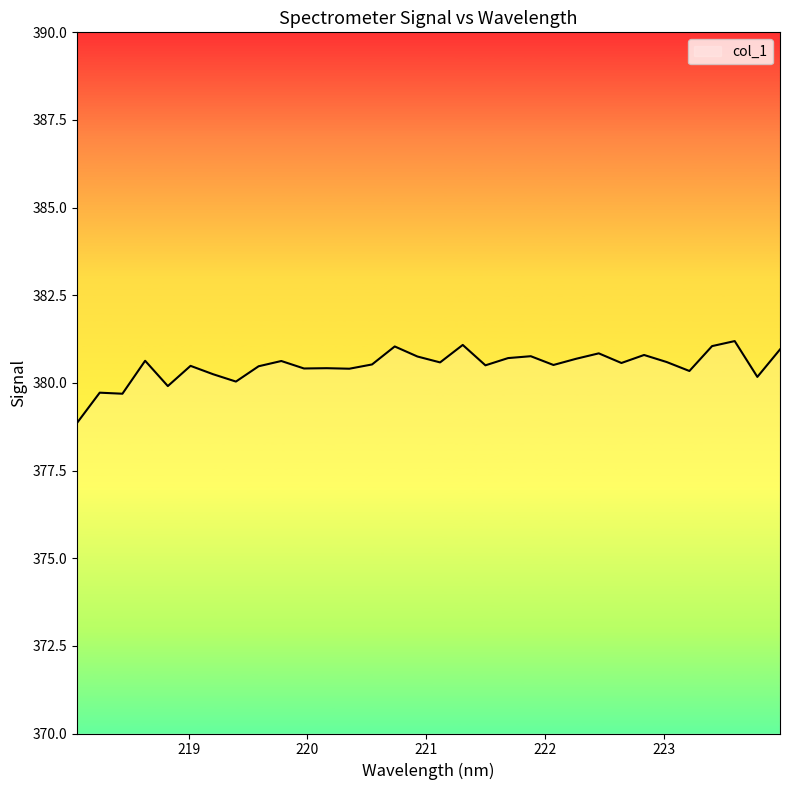

What is the minimum value shown in the chart?

378.9